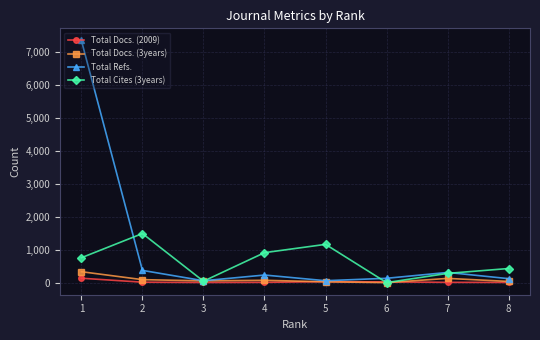

What value does the Total Docs. (2009) series have at 7, to the nearest 5?

10